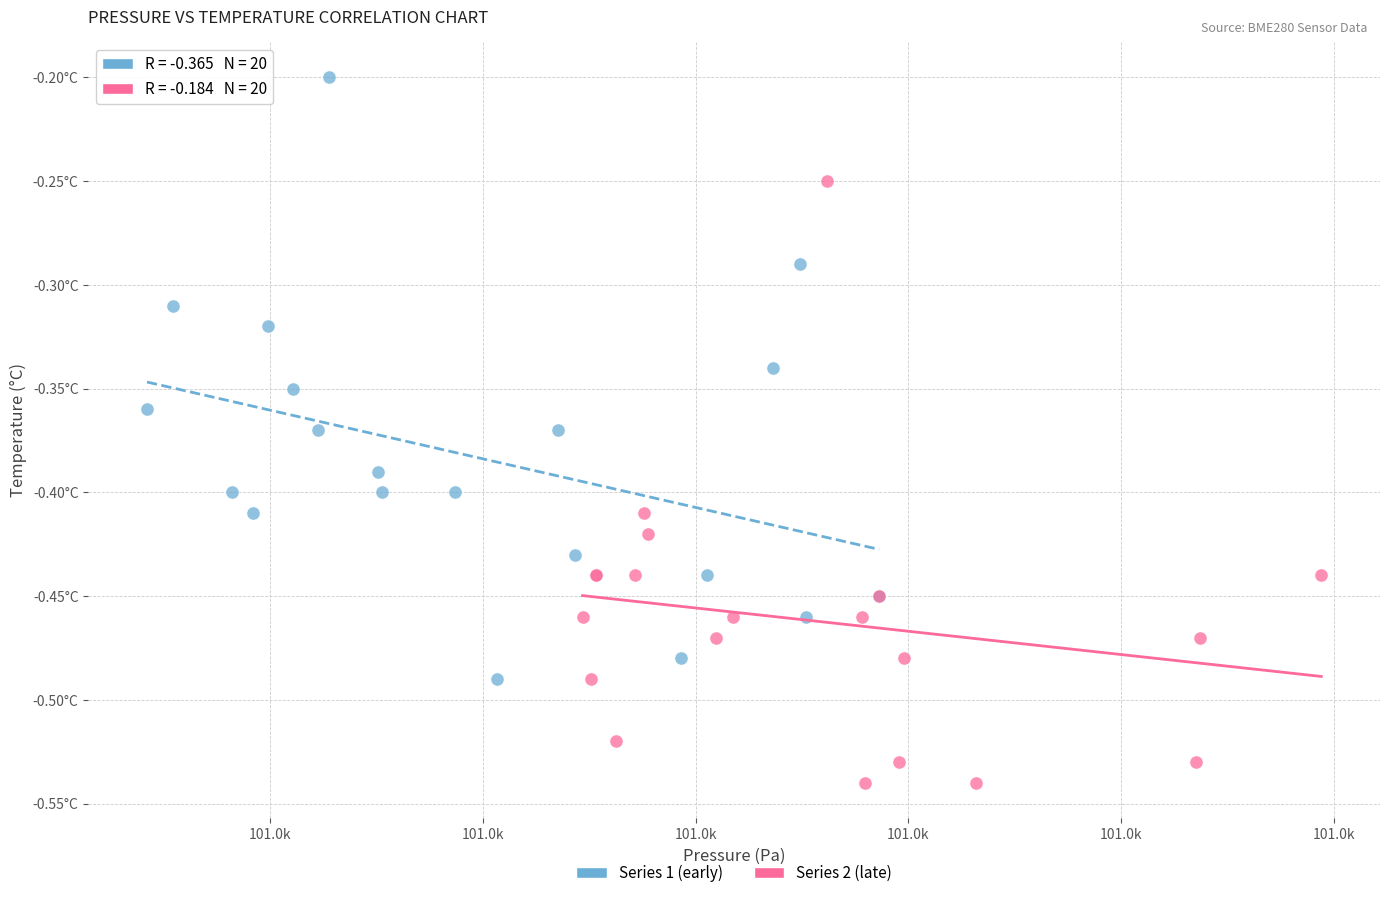

Which series contains the highest Y value?

Series 1 (early)